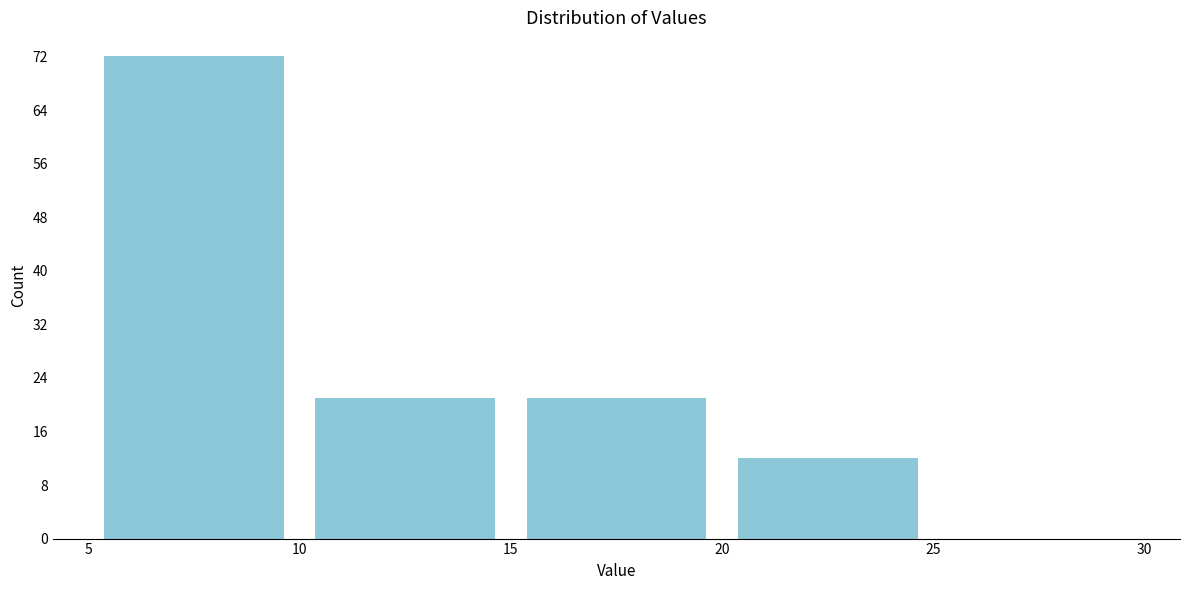

Reading left to right, transcribe this chart: for each bar, give the range it covers on the x-axis and its height. The values are not printed on the chart, so give them approximately, as read against the axis.

5 to 10: 72
10 to 15: 21
15 to 20: 21
20 to 25: 12
25 to 30: 0